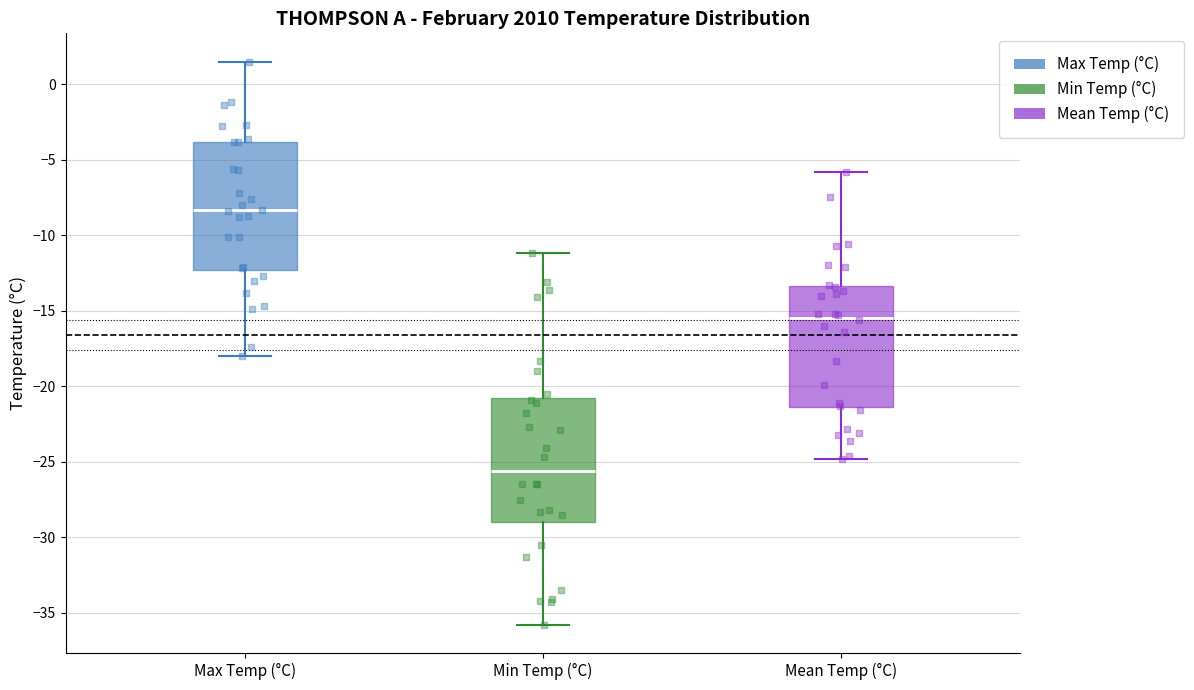

Reading left to right, transcribe this box plot: for each box, give where its median line is, the range the box spans, and where its two whiskers end, as read against the y-axis. The values are not printed on the chart, so give them approximately, as read against the axis.

Max Temp (°C): median -8.5, box -12.5 to -4.0, whiskers -18.0 to 1.5
Min Temp (°C): median -25.5, box -29.0 to -21.0, whiskers -36.0 to -11.0
Mean Temp (°C): median -15.5, box -21.5 to -13.5, whiskers -25.0 to -6.0